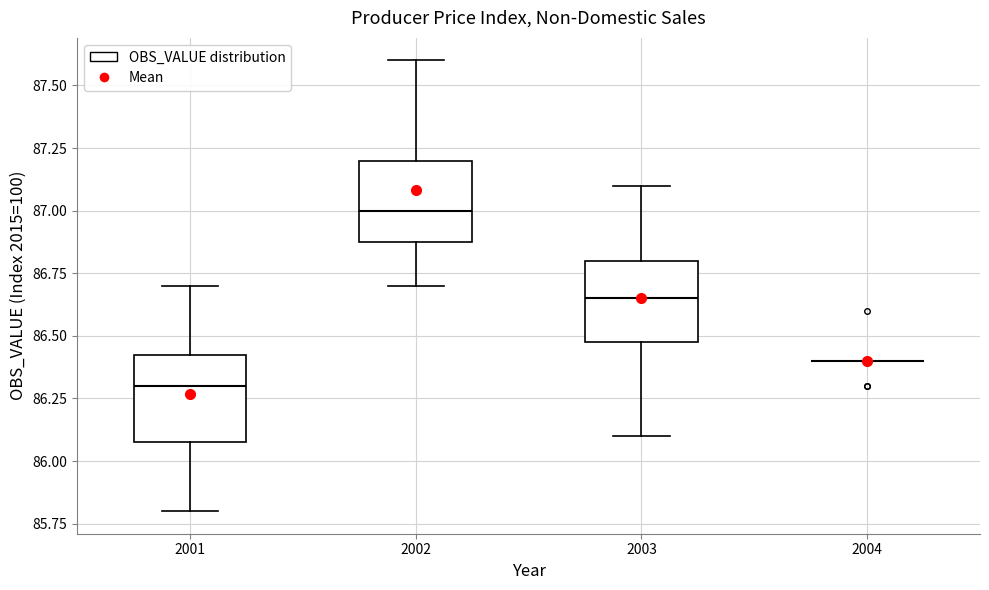

Where is the upper edge of the box at x = 2002 on the y-axis? The values are not printed on the chart, so give them approximately, as read against the axis.

87.20